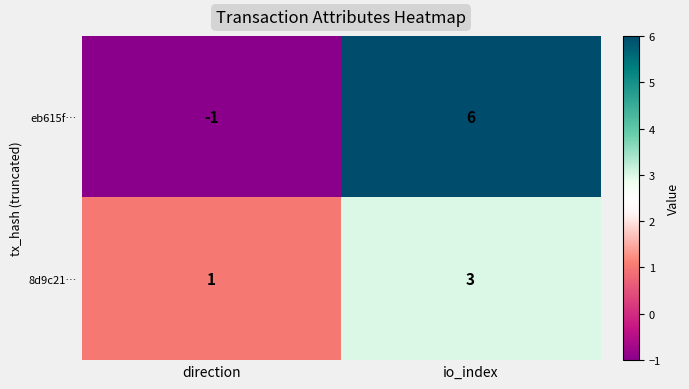

Which category has the lowest value across all series?

direction